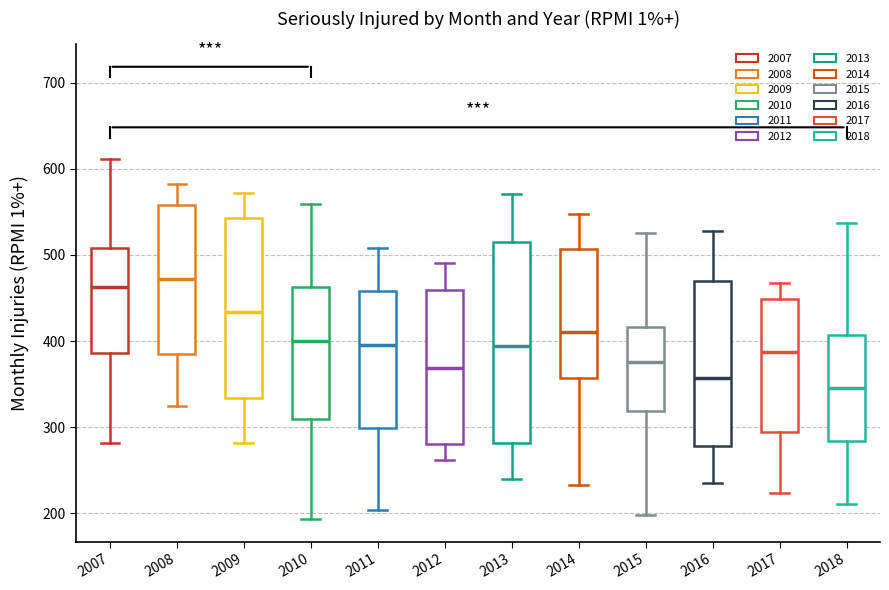

Where does the upper whisker of the box at x = 2008 end on the y-axis? The values are not printed on the chart, so give them approximately, as read against the axis.

580